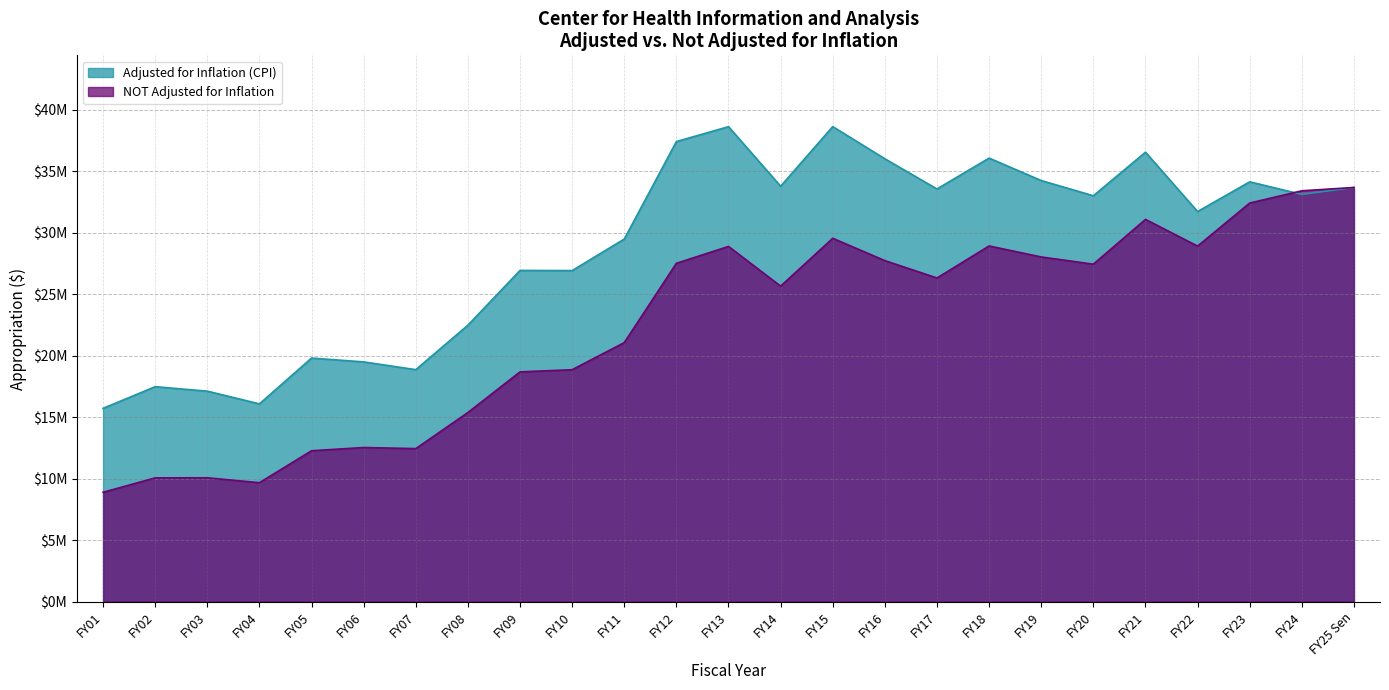

At which category does the chart reach its peak across all series?

FY15